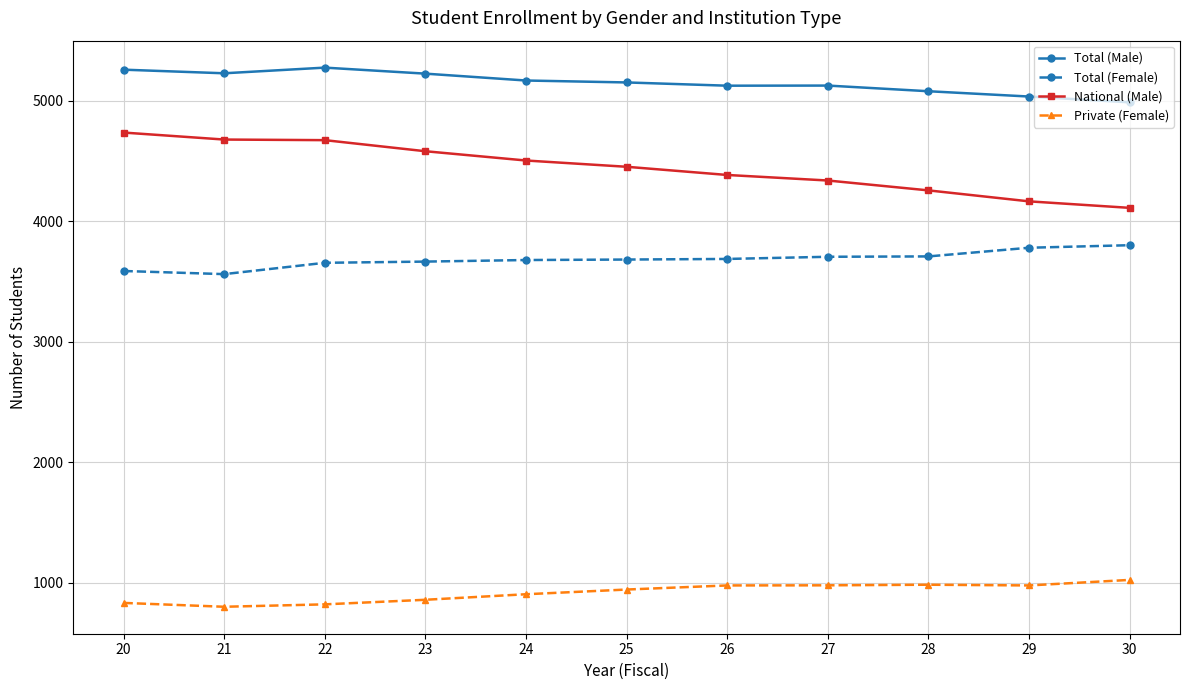

Which series has the largest range (max minus min)?

National (Male)